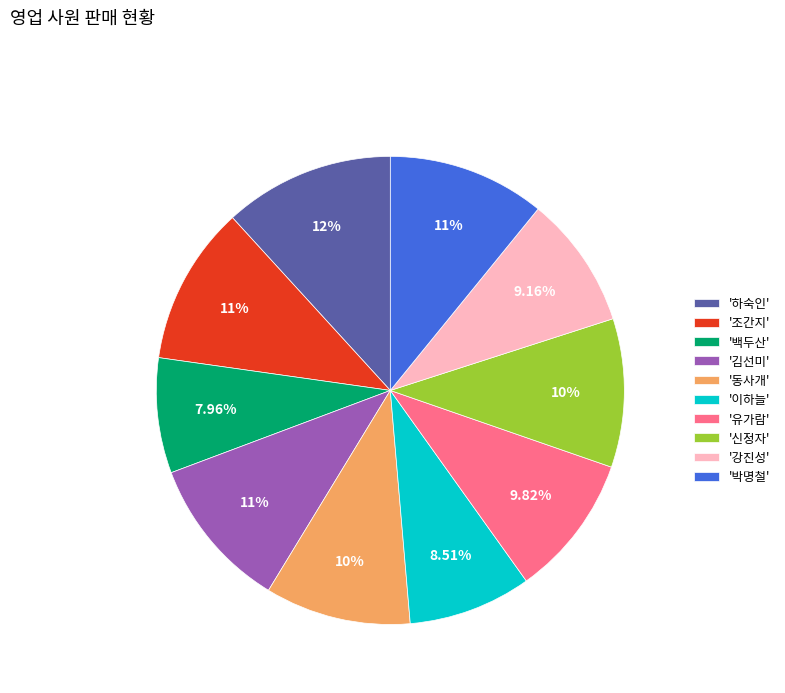

Is the sum of '백두산' and '하숙인' greater than half?

No